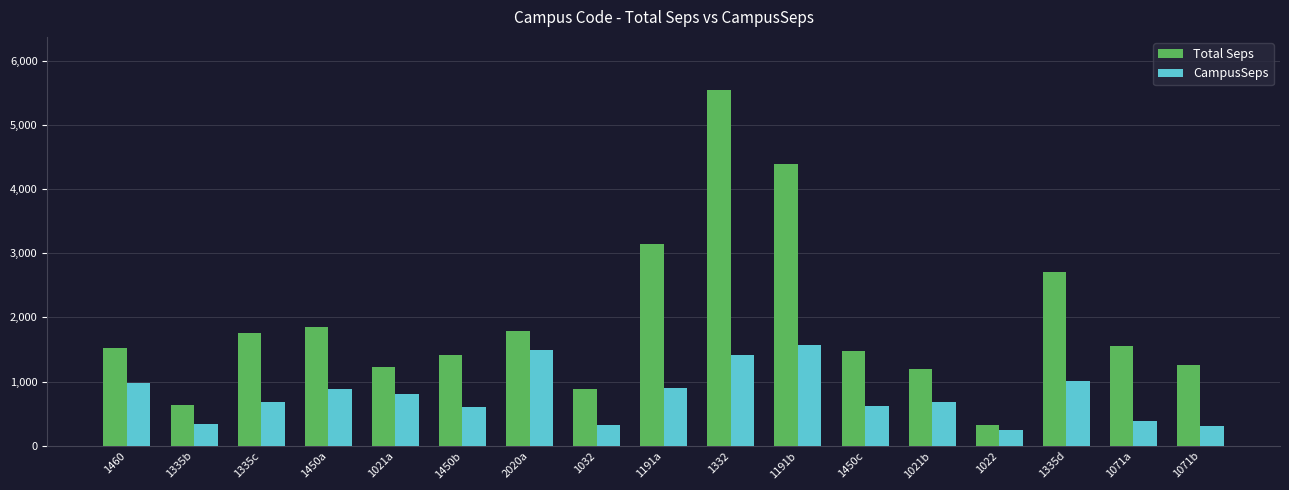

What is the minimum value for CampusSeps?

253.7